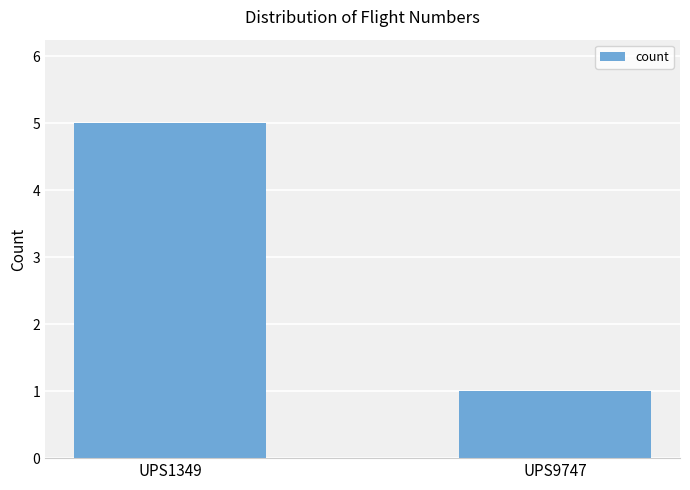

List the labels in order of value, largest first.

UPS1349, UPS9747